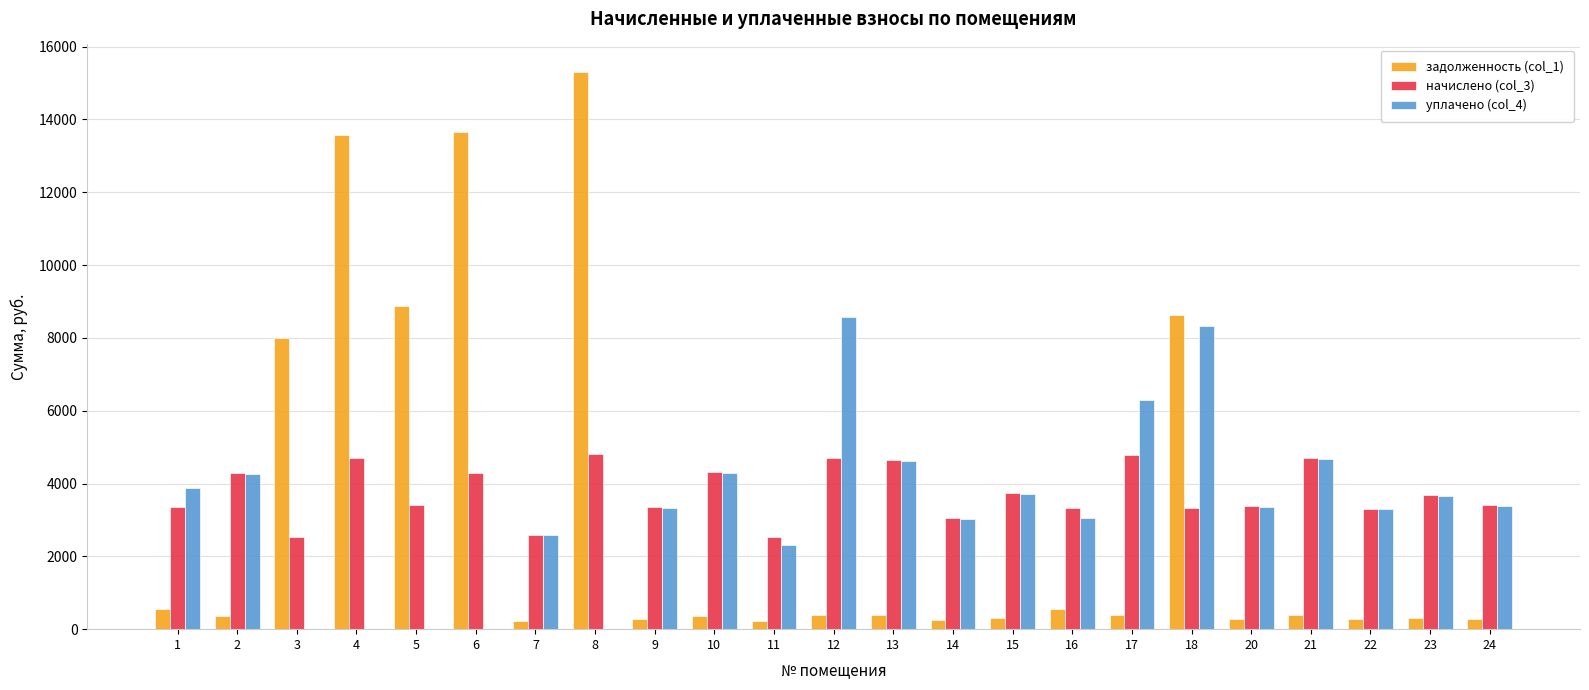

What is the maximum value shown in the chart?

15296.1